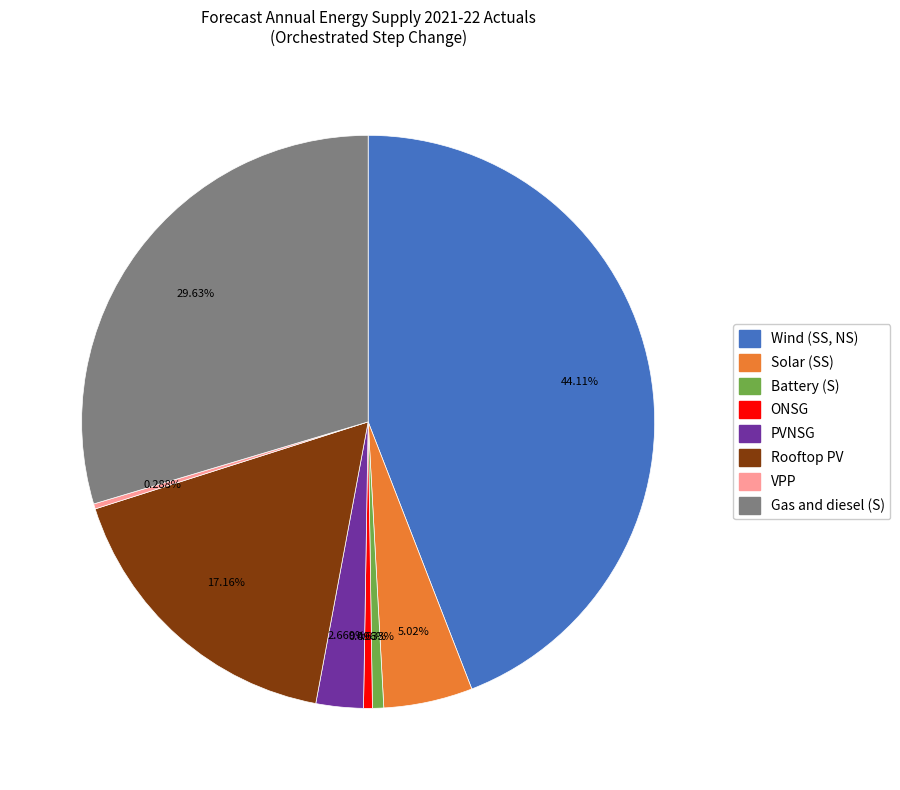

What is the largest slice in the pie chart?

Wind (SS, NS)